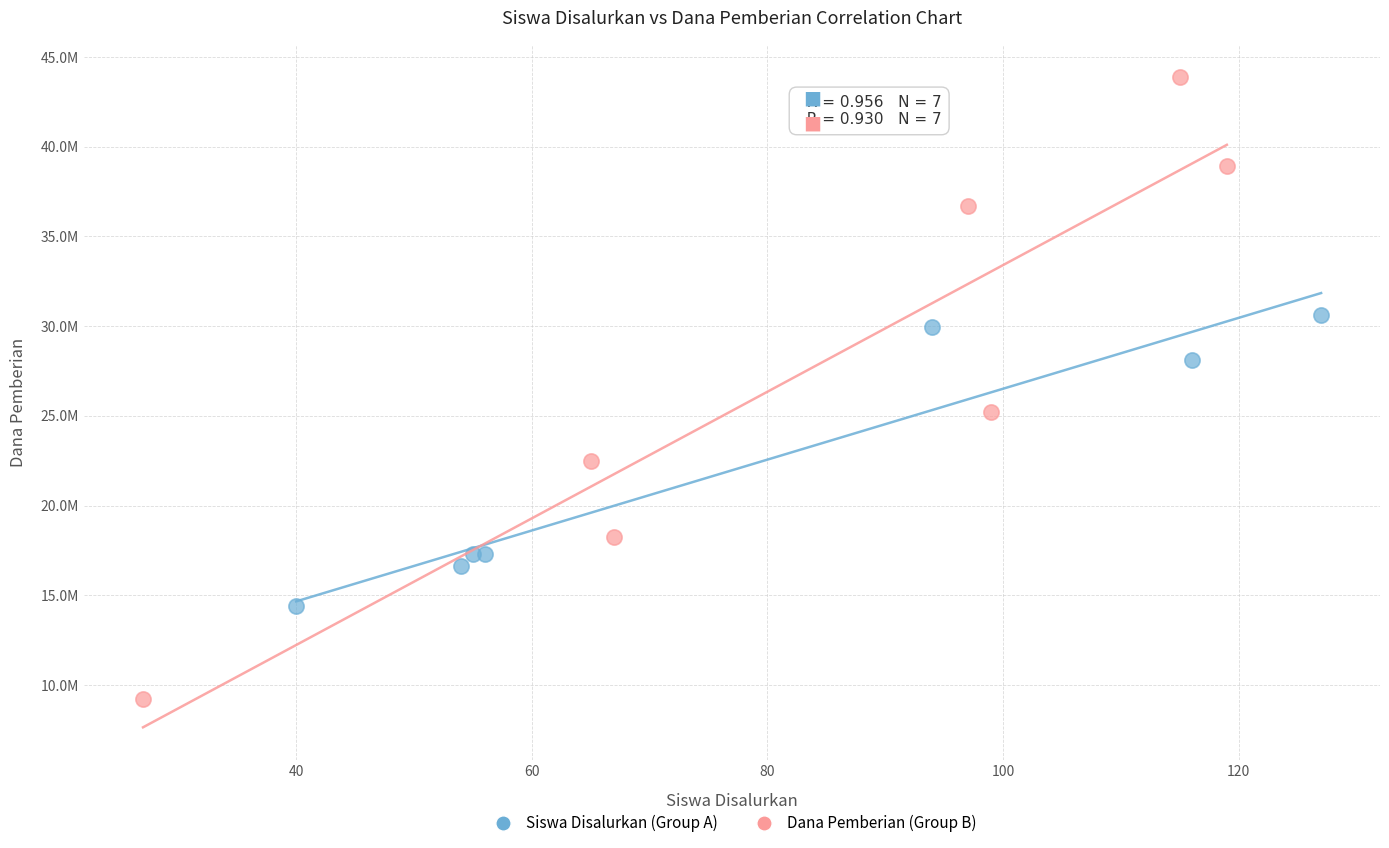

Which series has the widest spread of Y values?

Dana Pemberian (Group B)